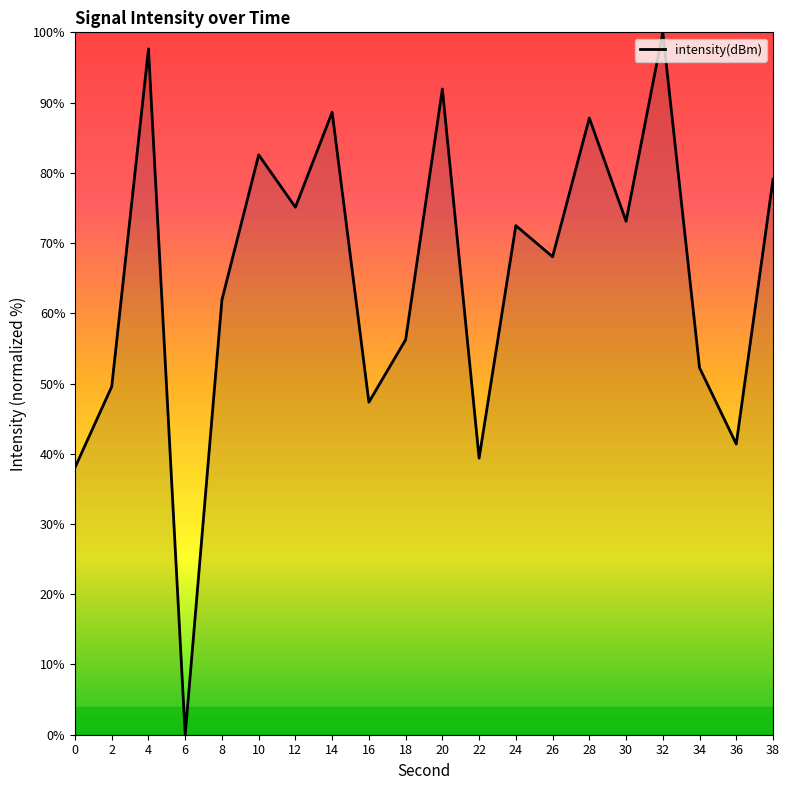

What is the difference between the values at 28 and 6?

87.8